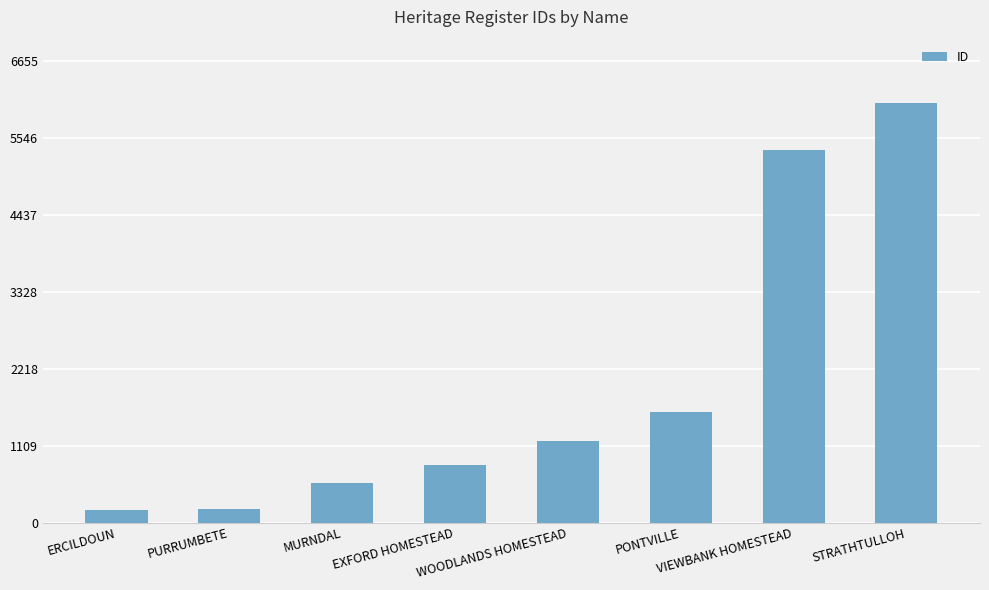

Are the bars horizontal?

No